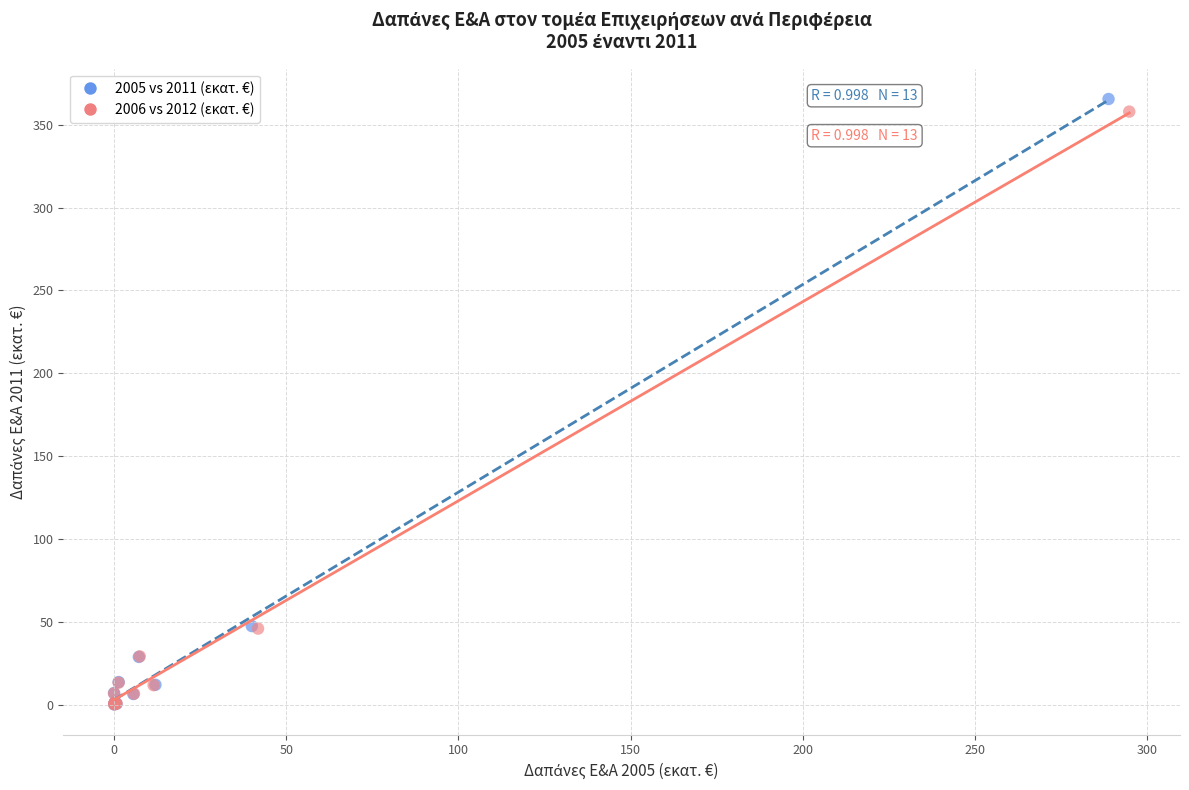

Which series has the largest Y range (max minus min)?

2005 vs 2011 (εκατ. €)